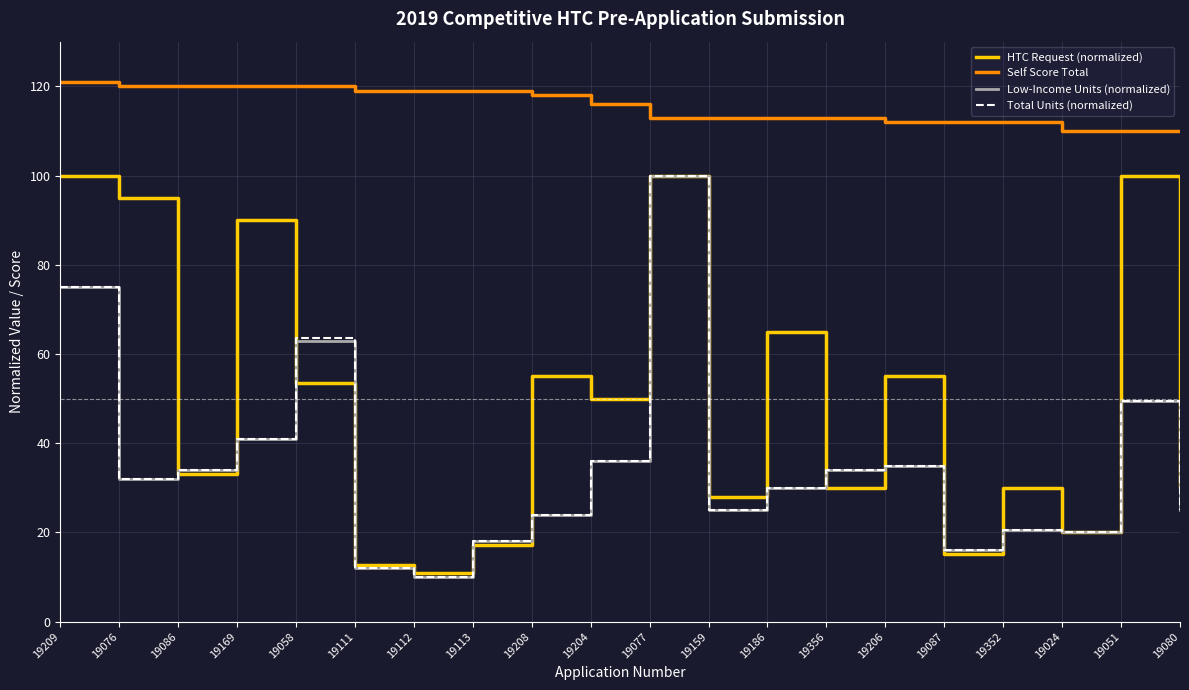

What is the total value across all series at 19077?

413.0